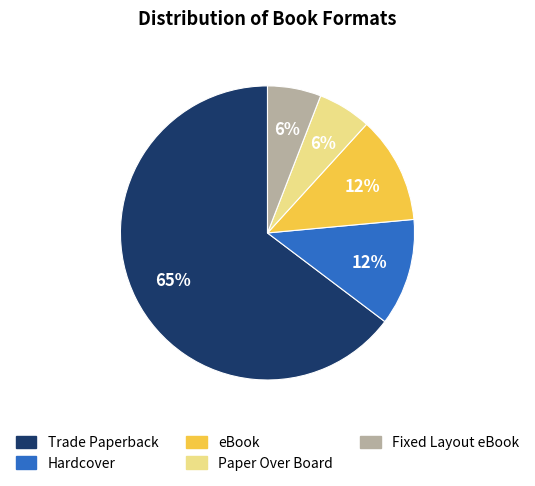

What is the largest slice in the pie chart?

Trade Paperback